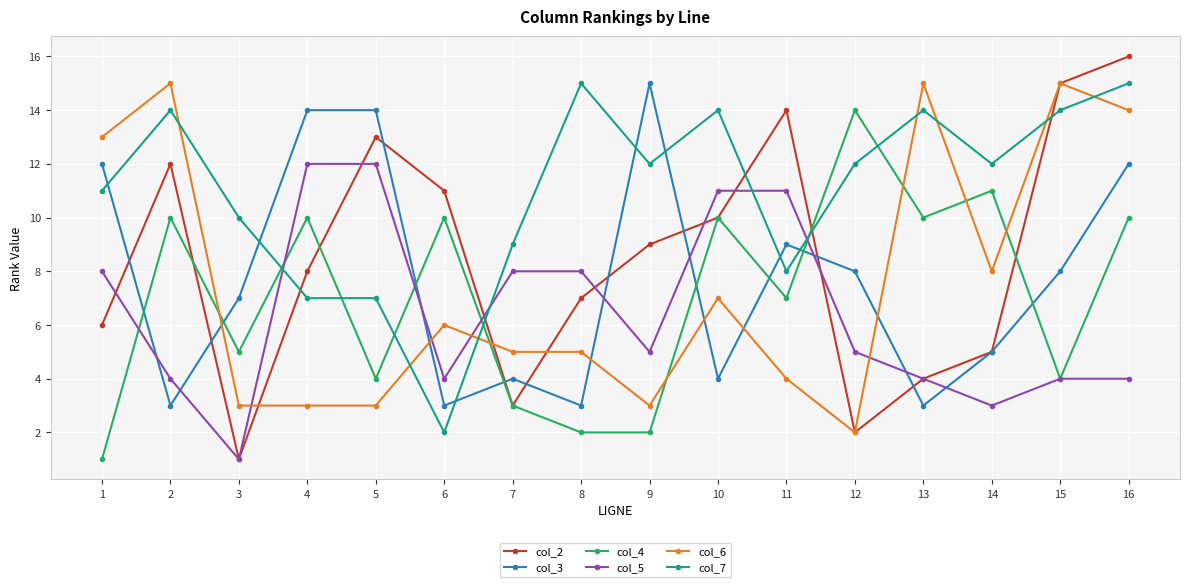

True or false: col_6 has a value of 4 at 11.

True